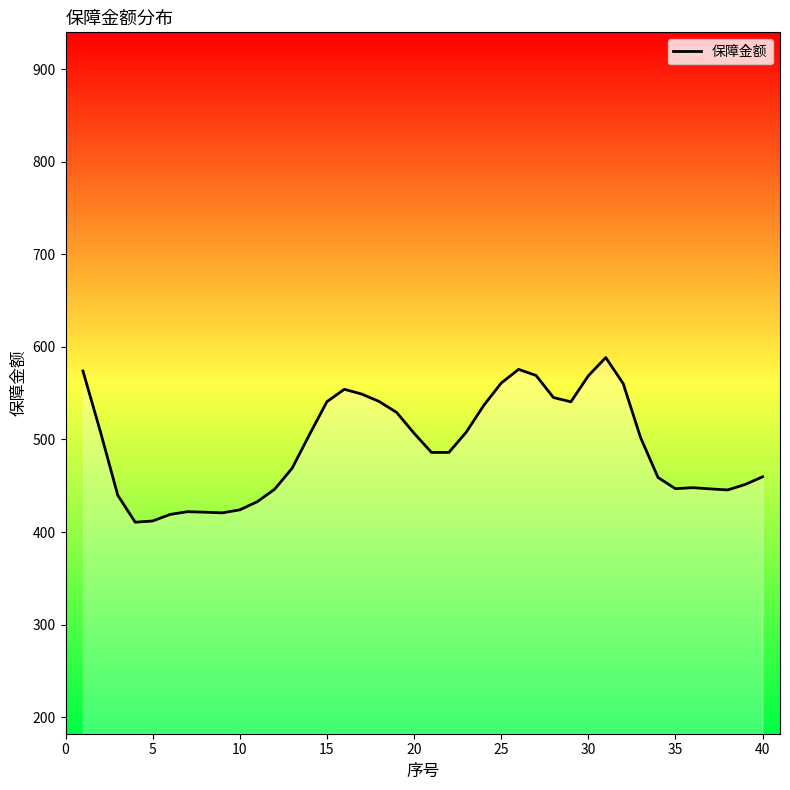

How many series are shown in this chart?

1